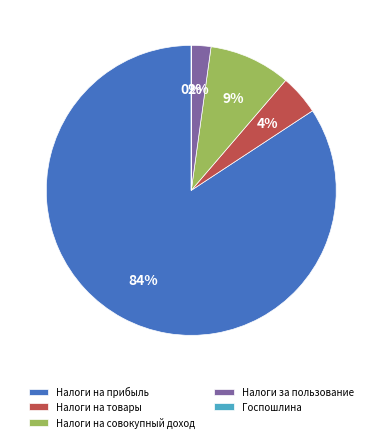

To the nearest percent, what portion does Налоги на товары represent?

4%